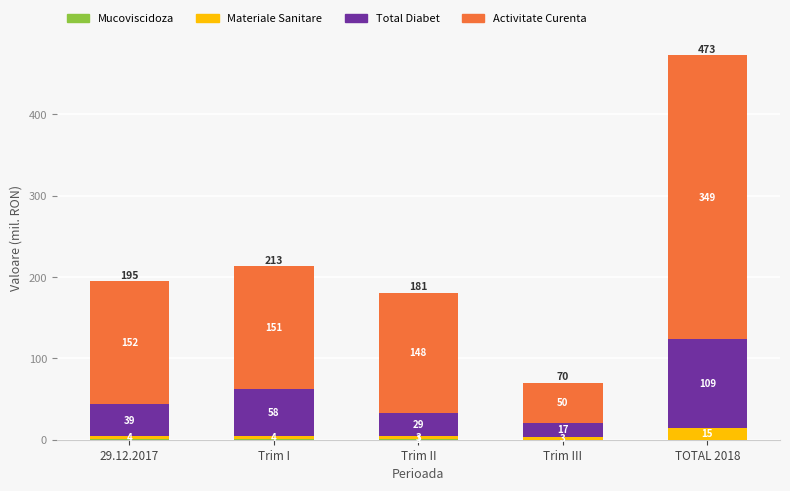

What position from the right is Trim II?

3